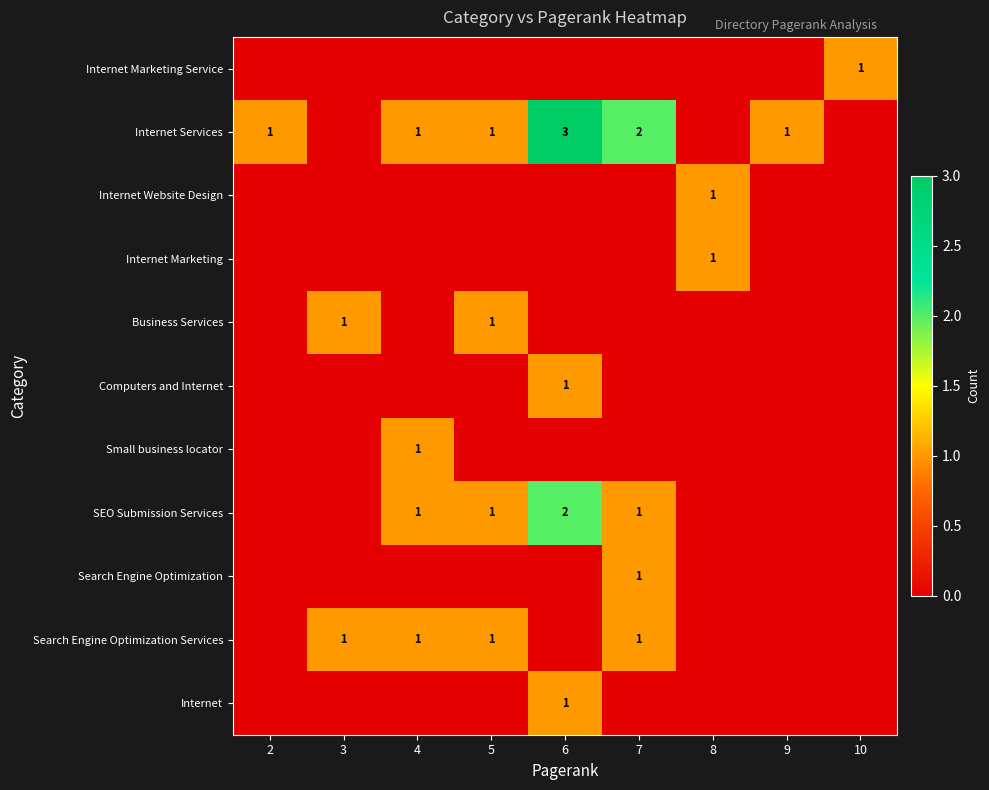

The value of SEO Submission Services at 5 is 1. True or false?

True